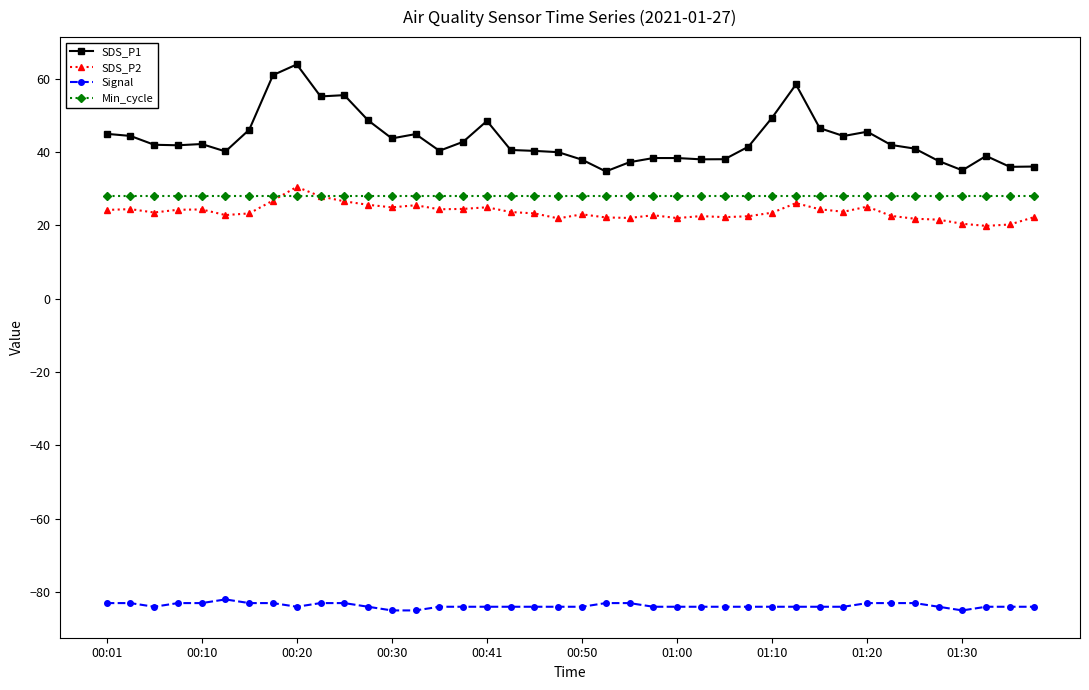

What is the average value of the Min_cycle series?

28.0